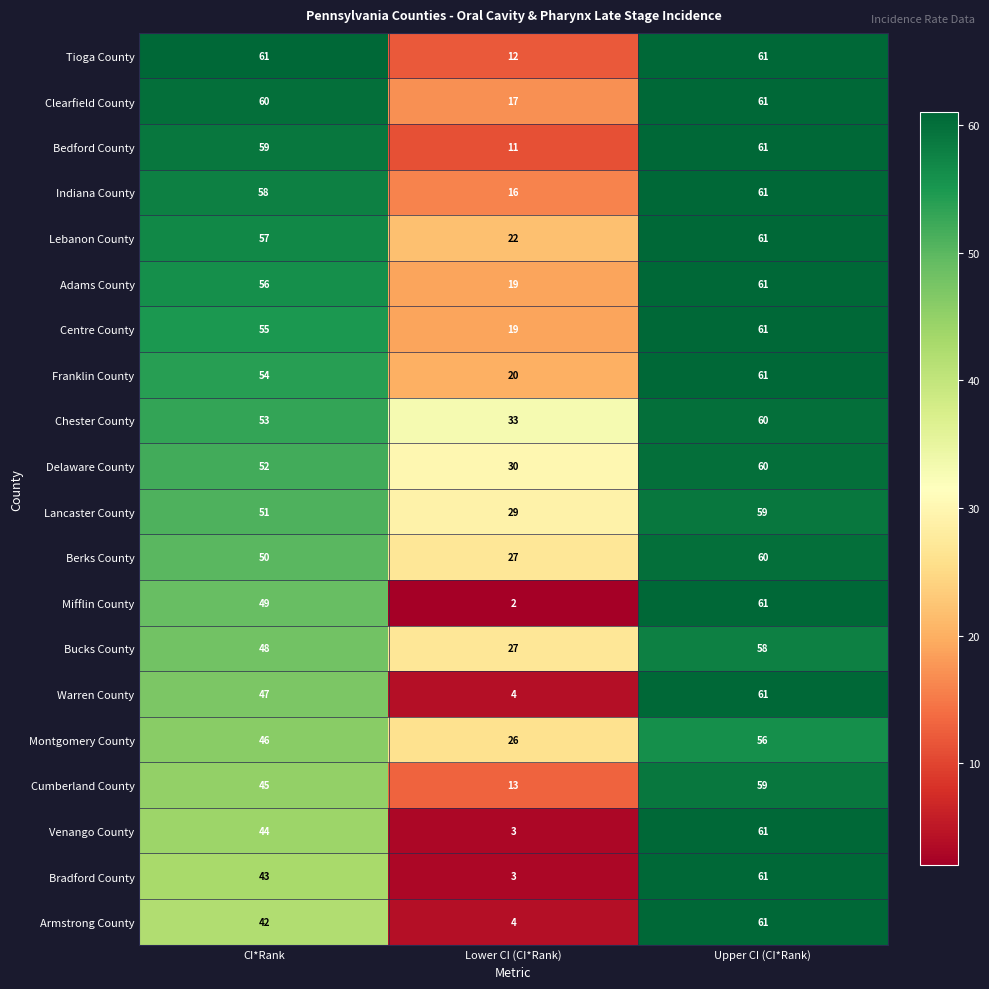

Count the number of categories in the chart.

3